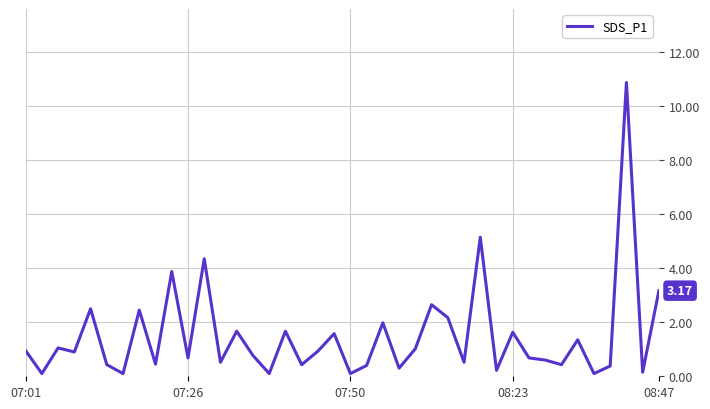

What is the difference between the maximum and minimum values?

10.8